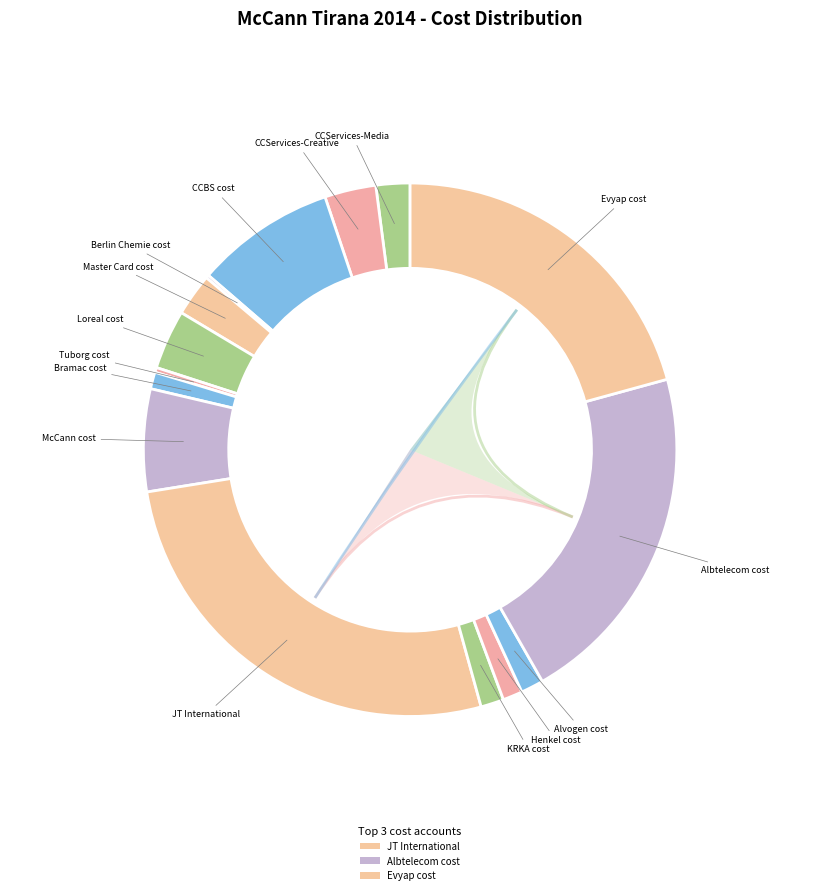

Rank the categories by value from highest to lowest.

JT International, Albtelecom cost, Evyap cost, CCBS cost, McCann cost, Loreal cost, CCServices-Creative, Master Card cost, CCServices-Media, KRKA cost, Alvogen cost, Henkel cost, Bramac cost, Tuborg cost, Berlin Chemie cost